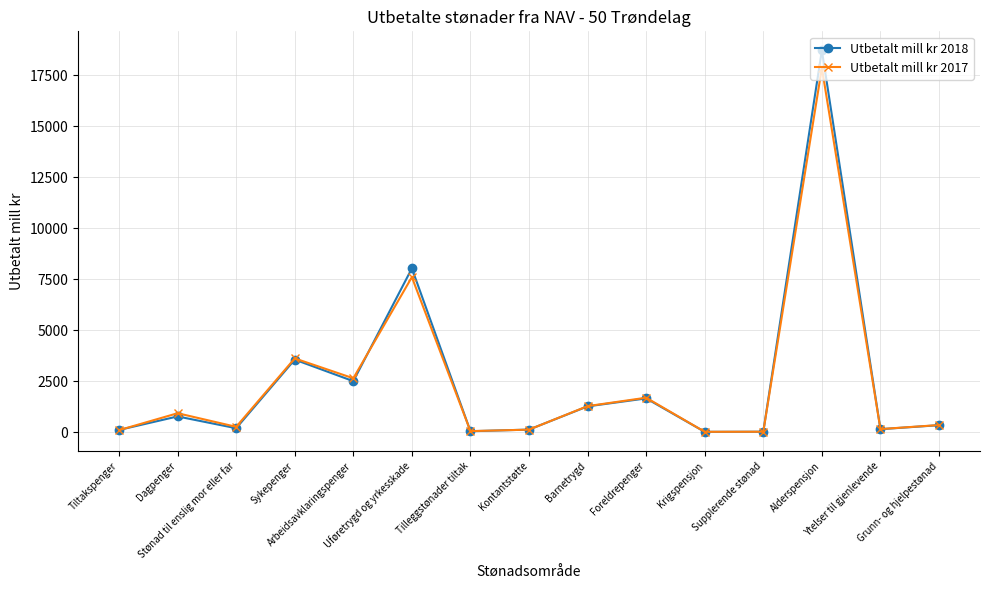

How many lines are shown in the chart?

2